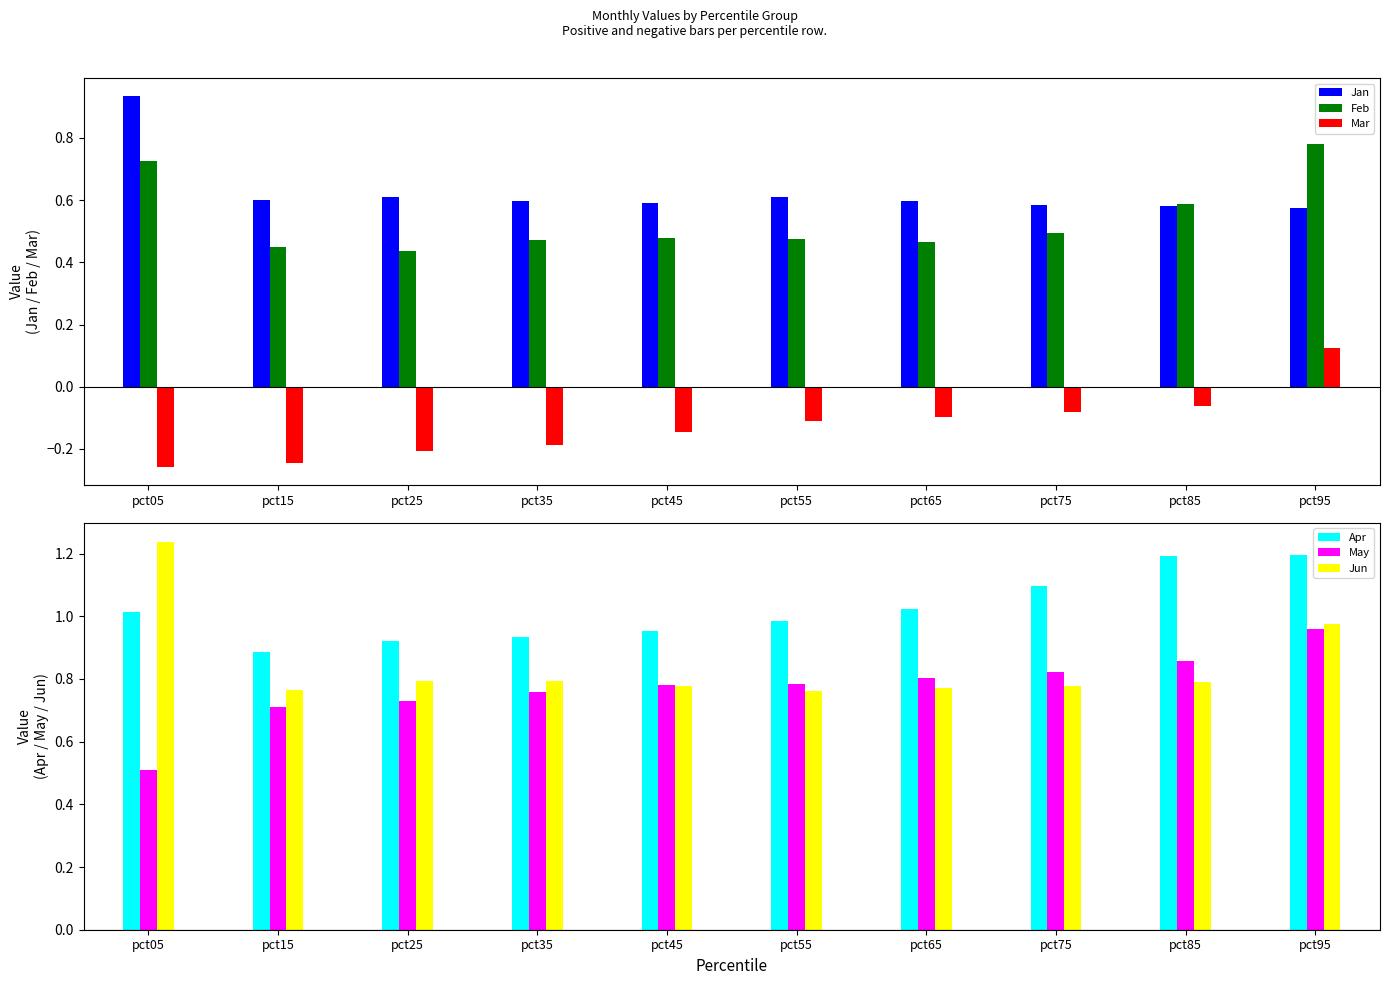

At which category does the chart reach its peak across all series?

pct05